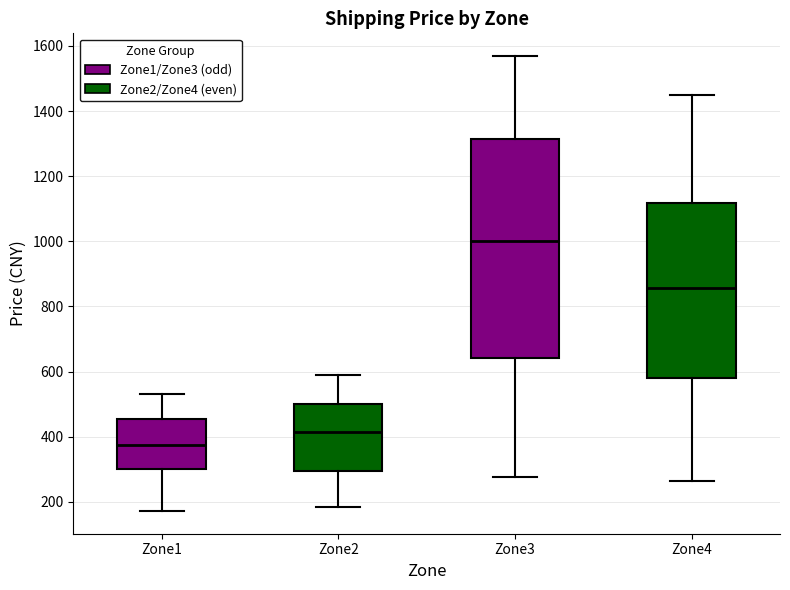

Which box's median line is the lowest?

Zone1